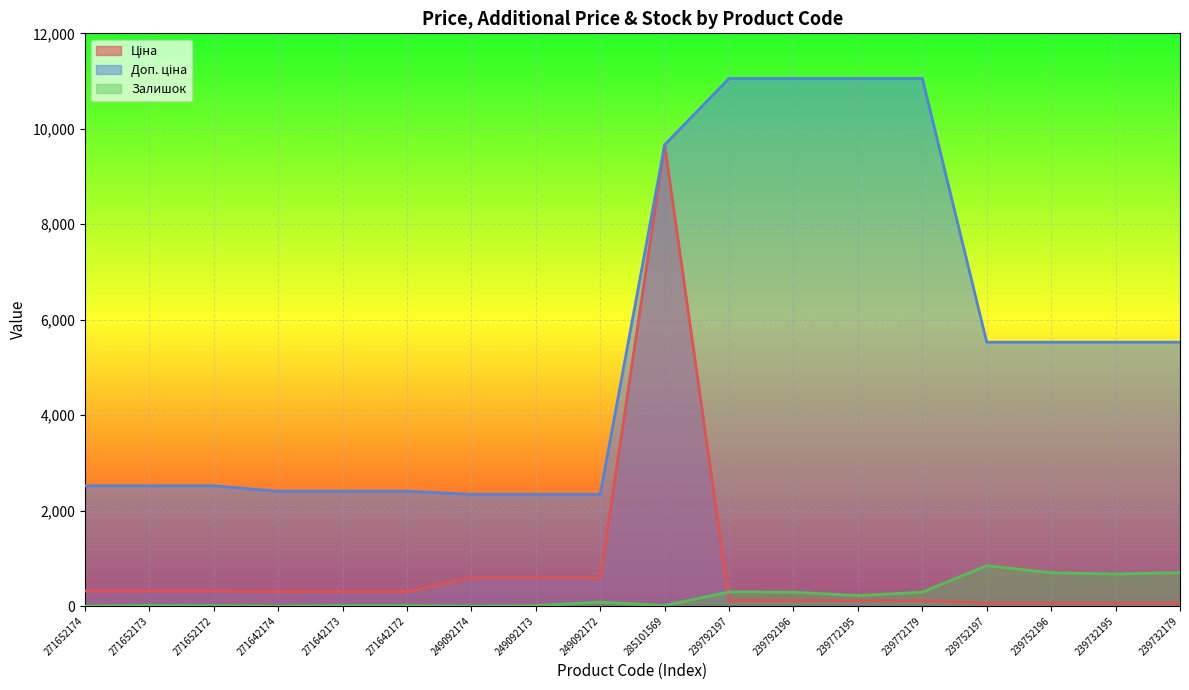

At which label is Доп. ціна closest to 6697?

239752197